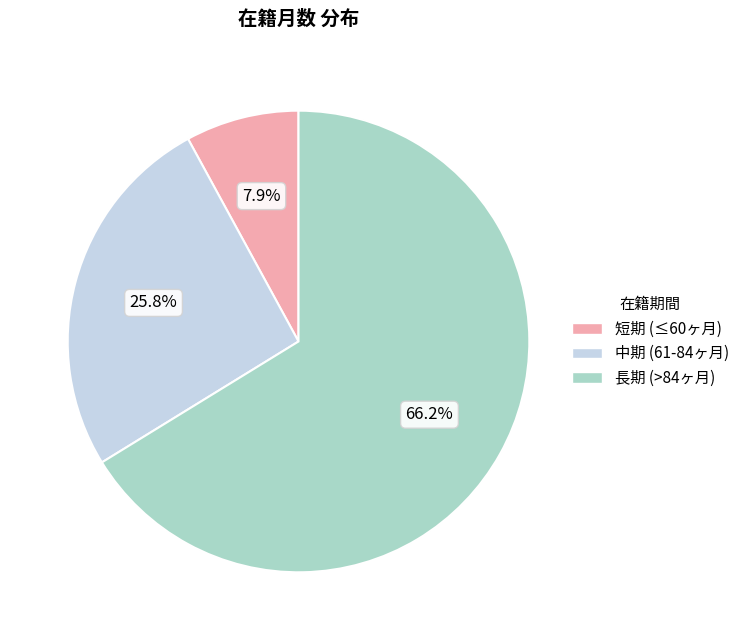

Is there any slice that represents more than half of the pie?

Yes